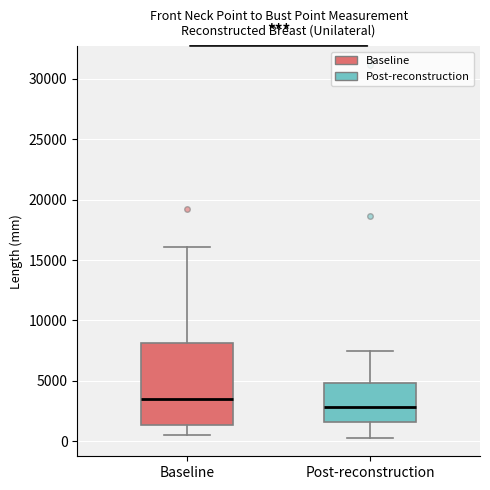

Which box has the lowest median line?

Post-reconstruction